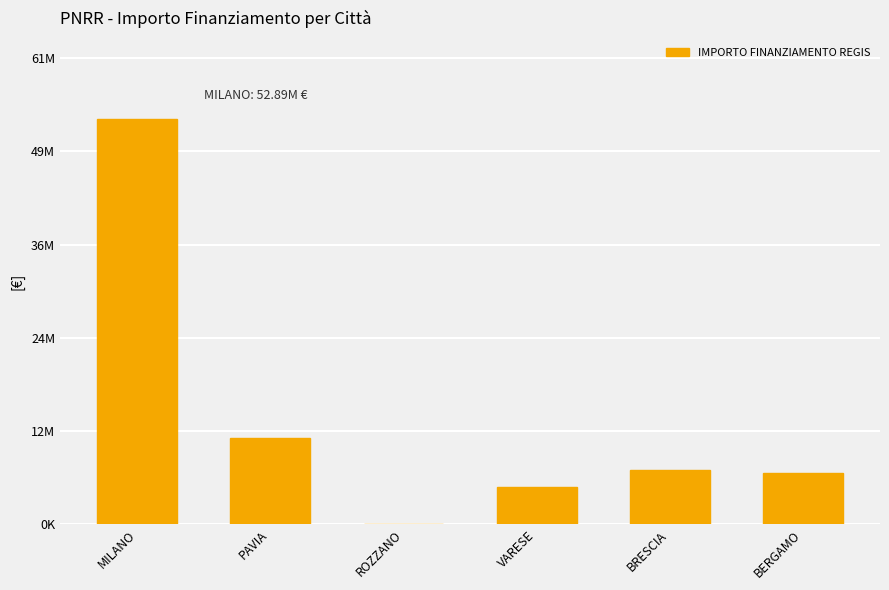

What position from the right is VARESE?

3